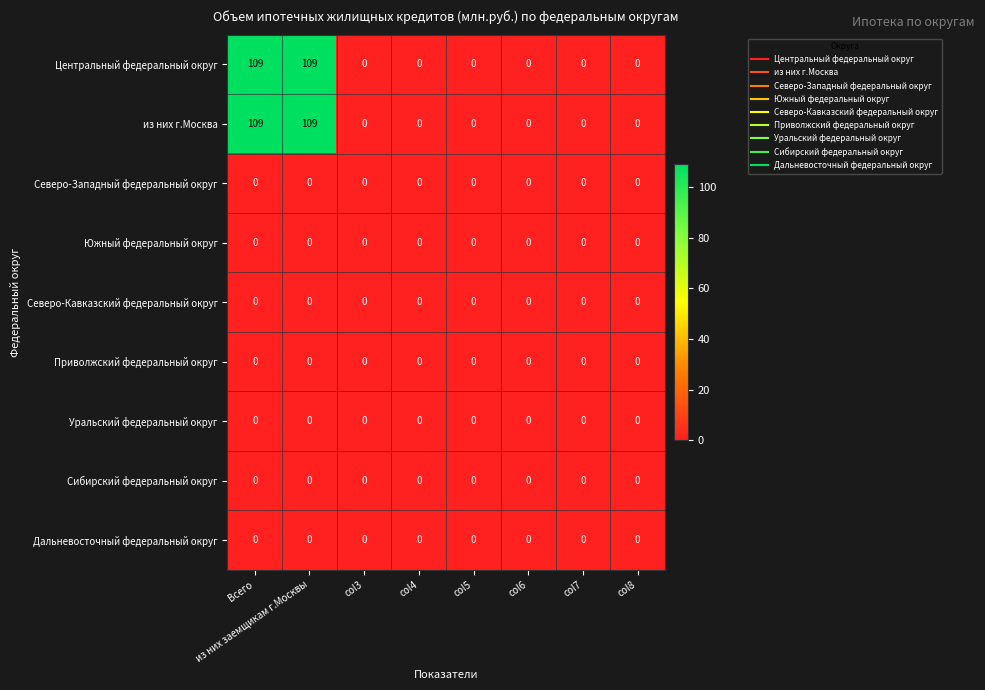

What is the spread (max minus min) of values at Всего?

109